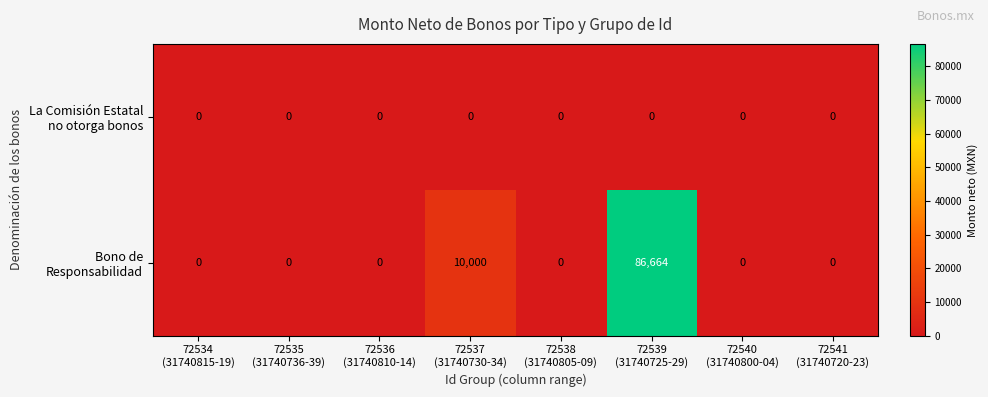

What is the maximum value shown in the chart?

86664